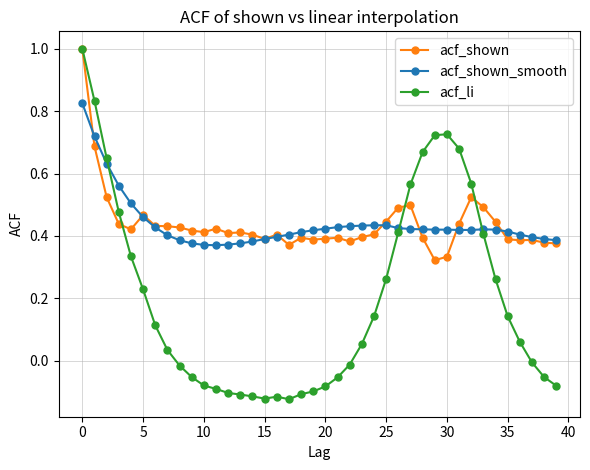

Which series has the widest spread of values?

acf_li